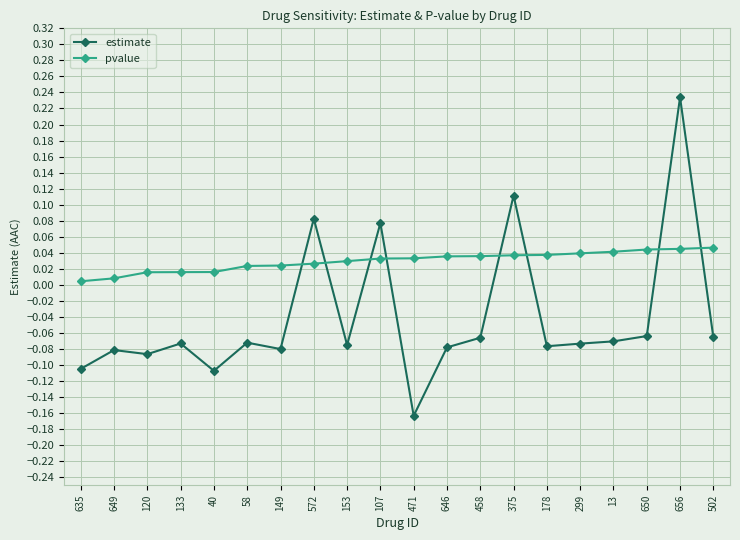

Between which two adjacent categories do estimate and pvalue first intersect?

149 and 572